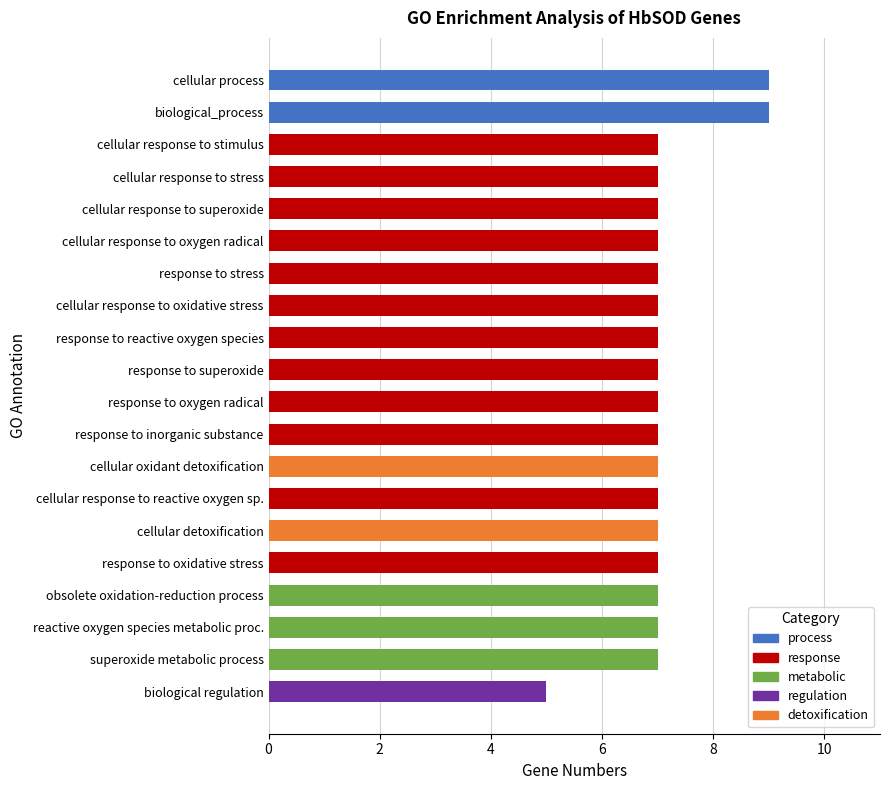

How many series are shown in this chart?

1